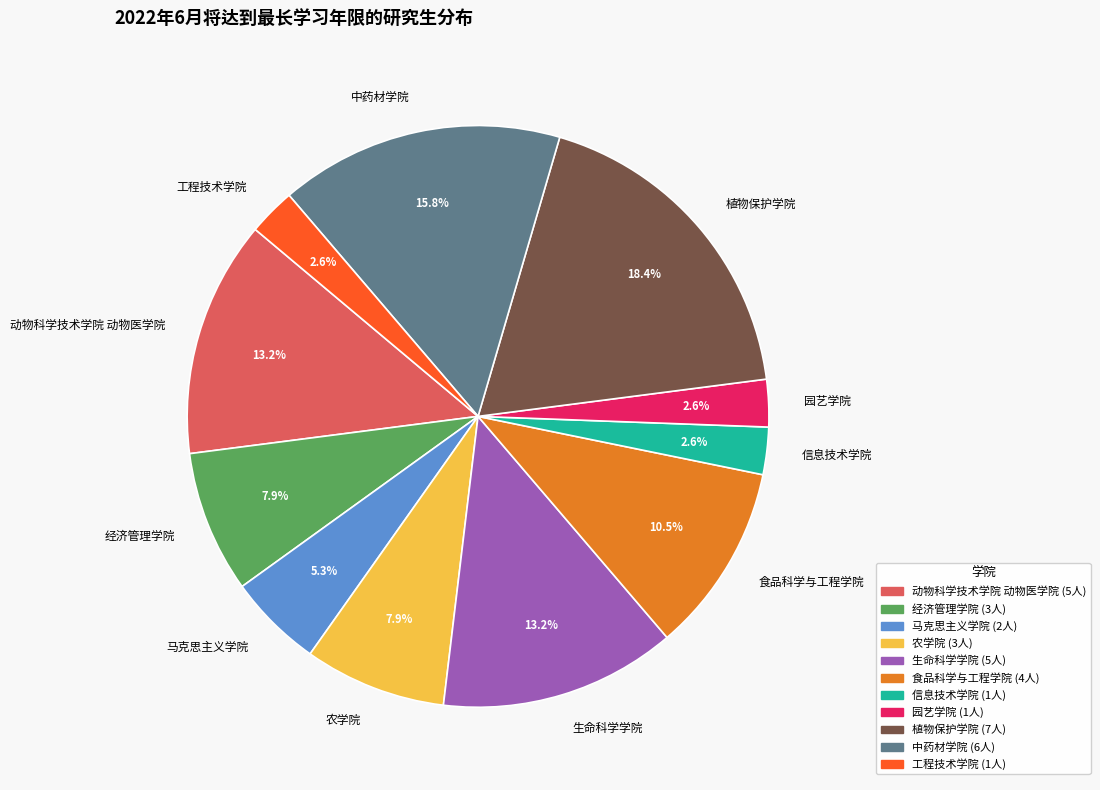

What is the largest slice in the pie chart?

植物保护学院